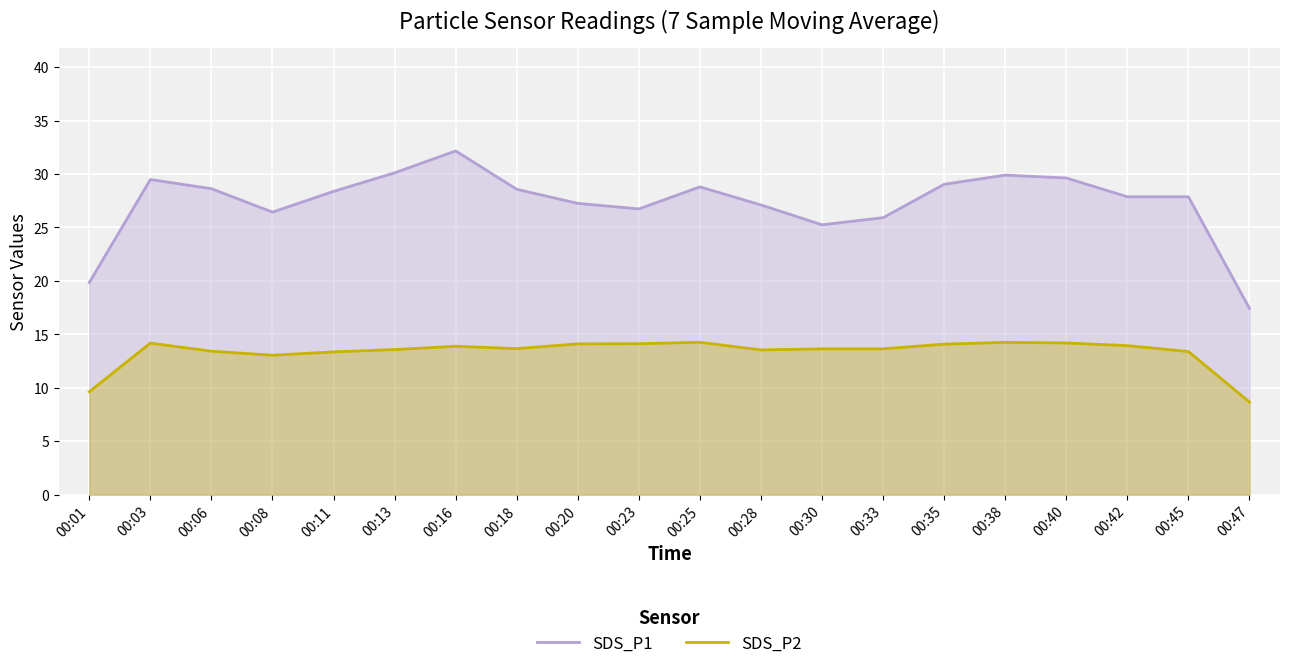

How many categories are shown in the chart?

20